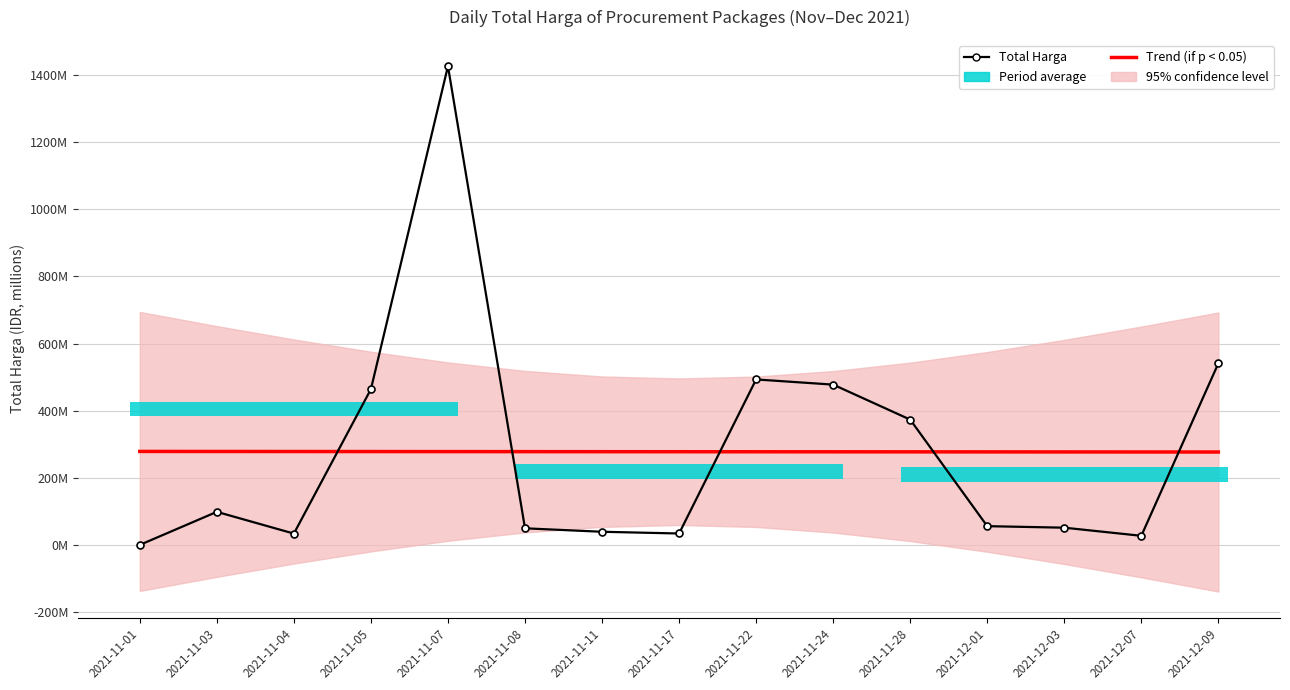

What is the greatest value displayed?

1425867900.0